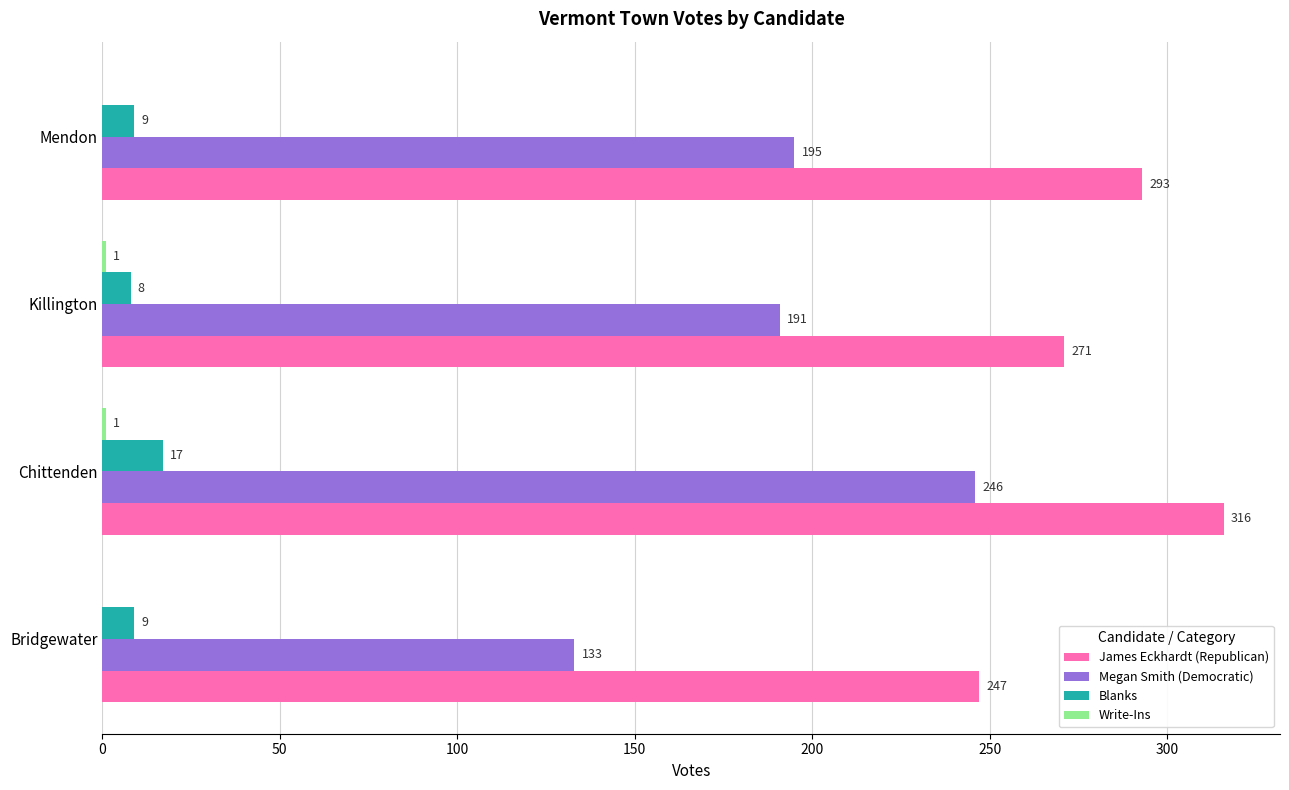

Which series changed the most between Chittenden and Mendon?

Megan Smith (Democratic)